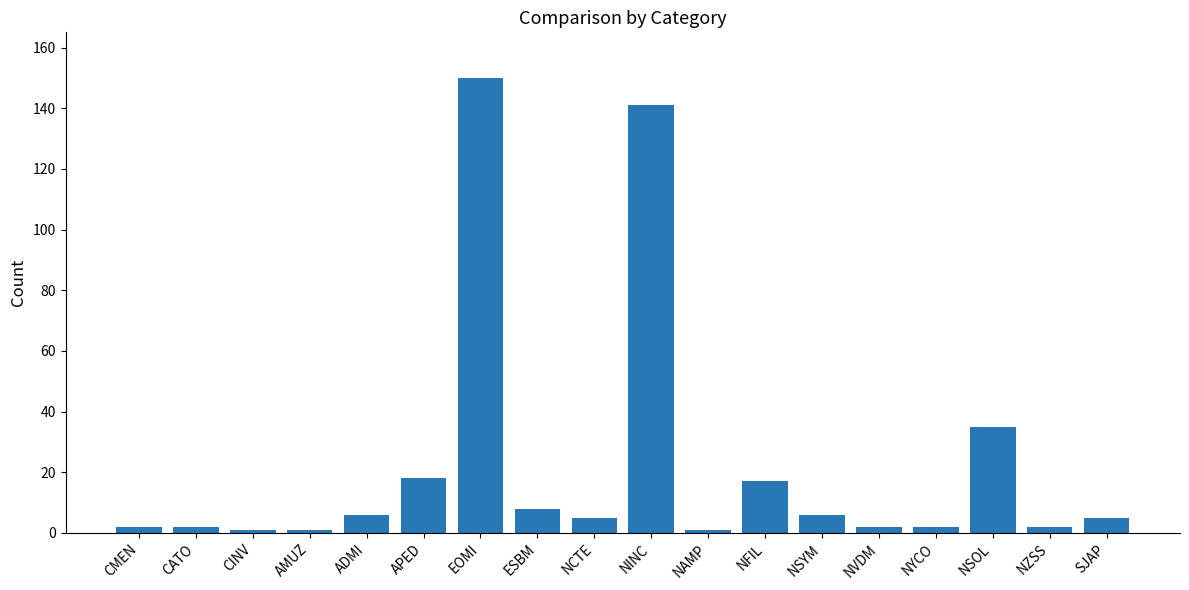

What is the change in value from CINV to NSYM?

+5